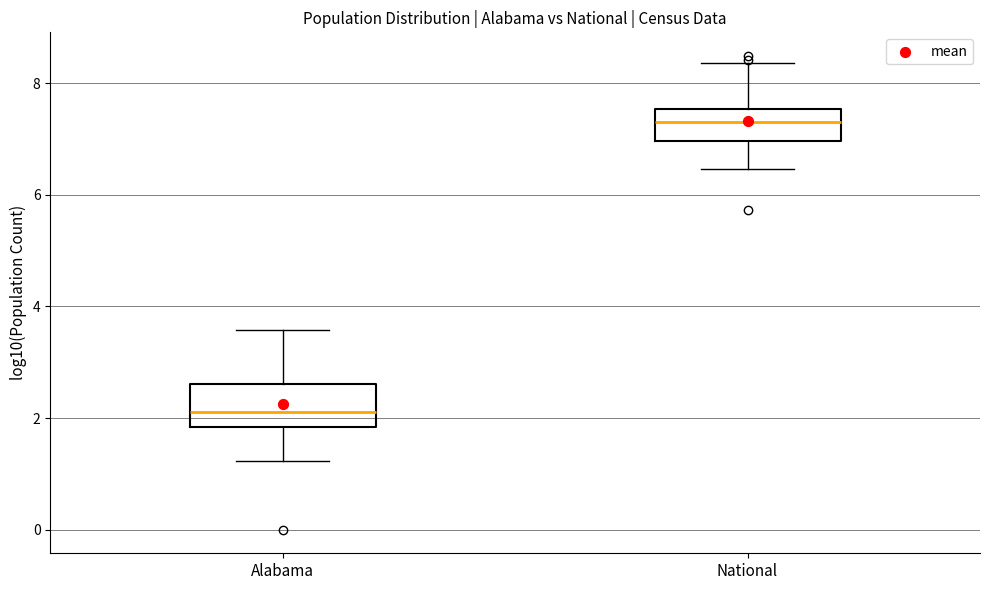

Reading left to right, transcribe this box plot: for each box, give where its median line is, the range the box spans, and where its two whiskers end, as read against the y-axis. The values are not printed on the chart, so give them approximately, as read against the axis.

Alabama: median 2.2, box 1.8 to 2.6, whiskers 1.2 to 3.6
National: median 7.4, box 7.0 to 7.6, whiskers 6.4 to 8.4